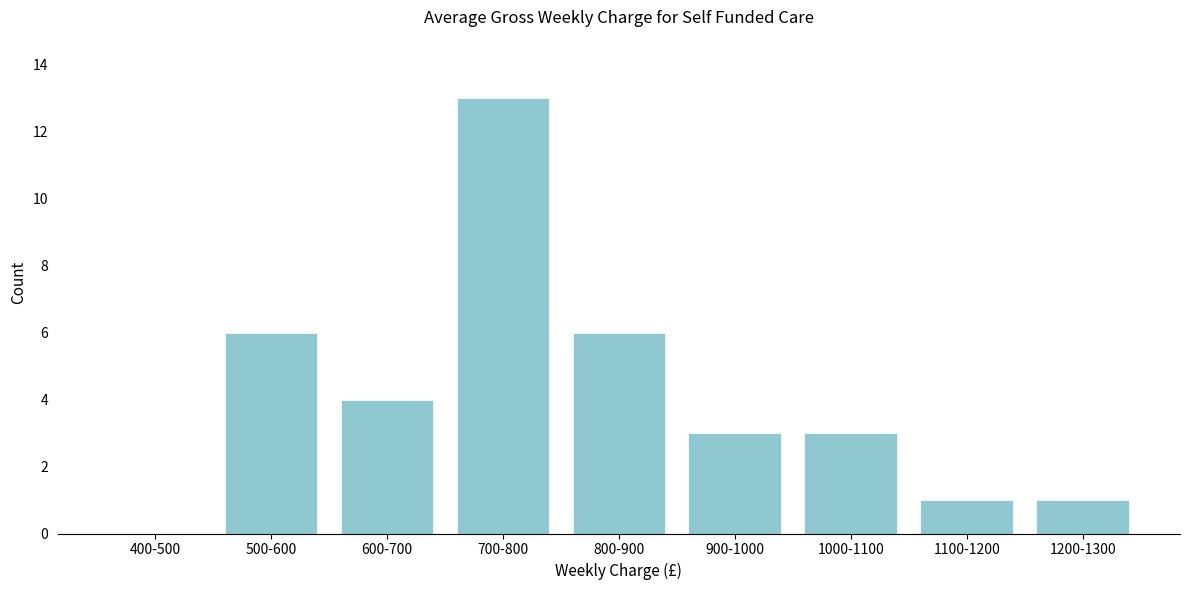

Reading right to left, extract all data points from this chart.

1200-1300=1	1100-1200=1	1000-1100=3	900-1000=3	800-900=6	700-800=13	600-700=4	500-600=6	400-500=0